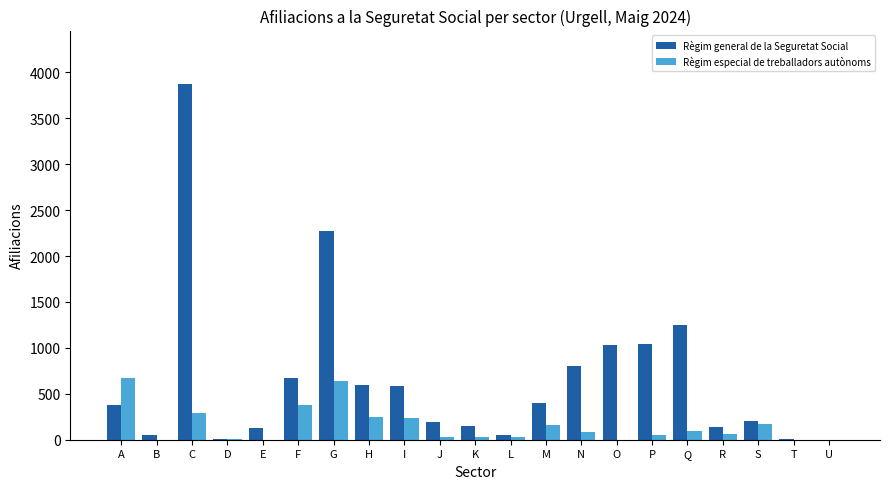

Which series has the largest total across all categories?

Règim general de la Seguretat Social